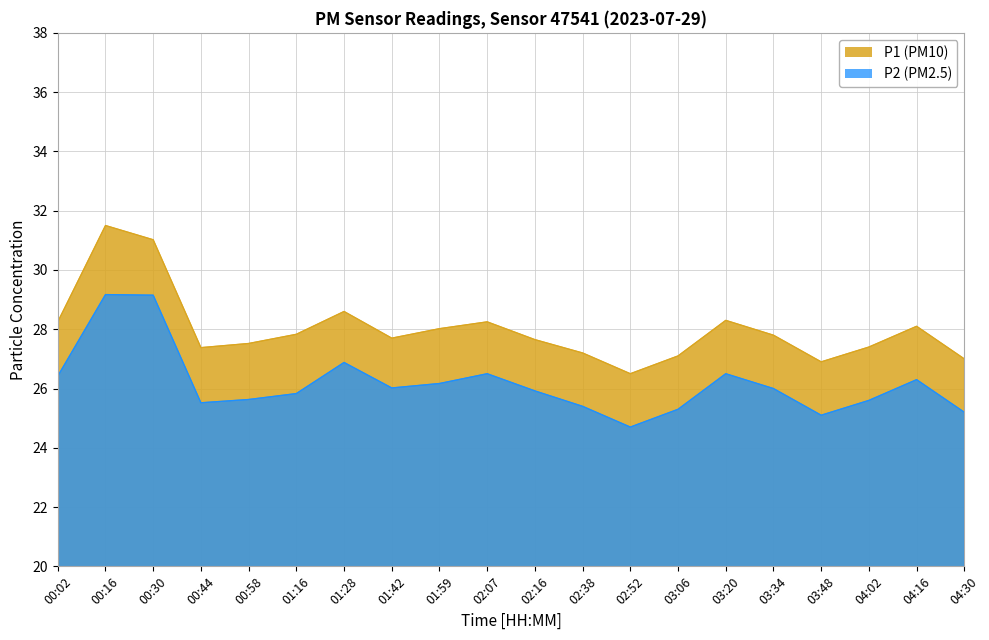

What are all the series names shown in the legend?

P1, P2